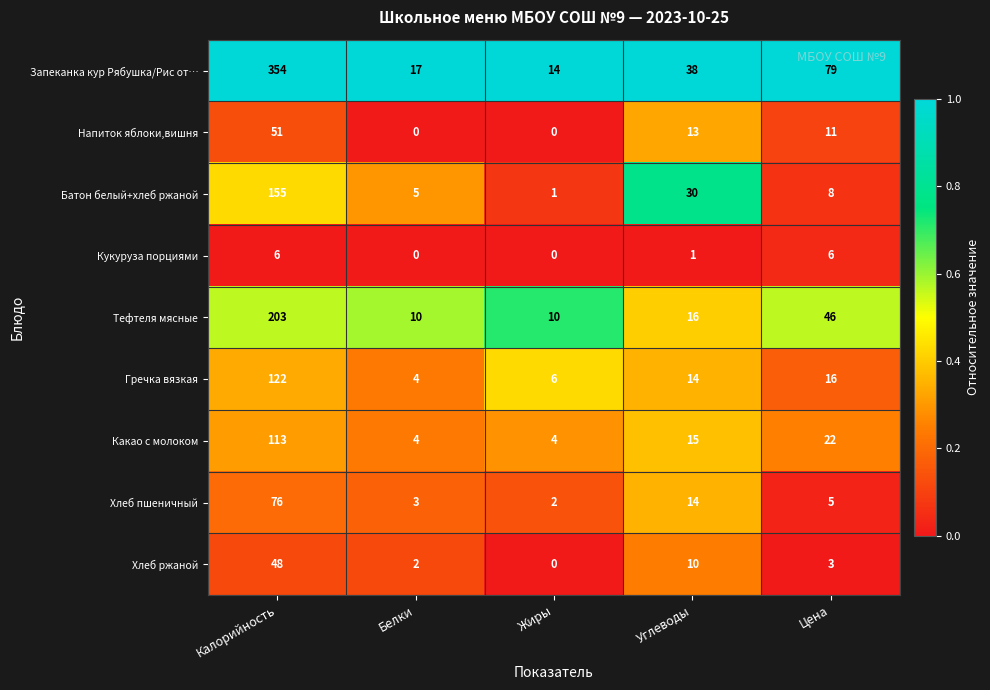

Which category has the highest value across all series?

Калорийность